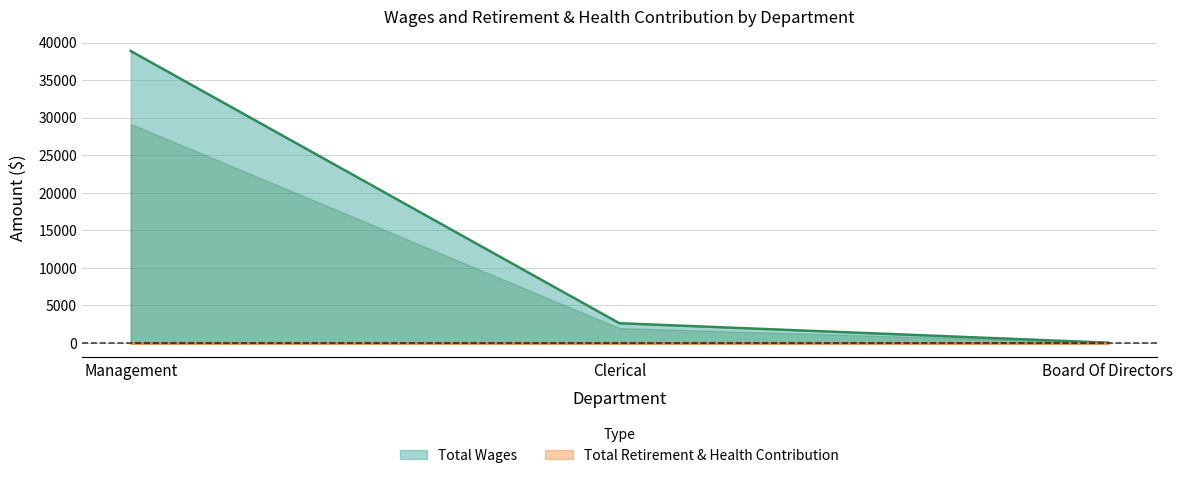

How many values exceed 2592?

1